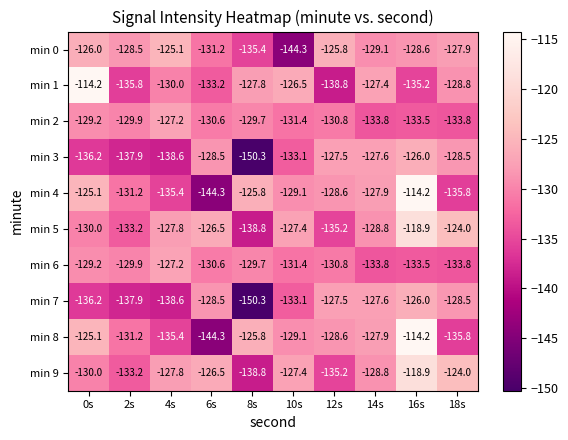

At which category is the sum across all series the highest?

16s